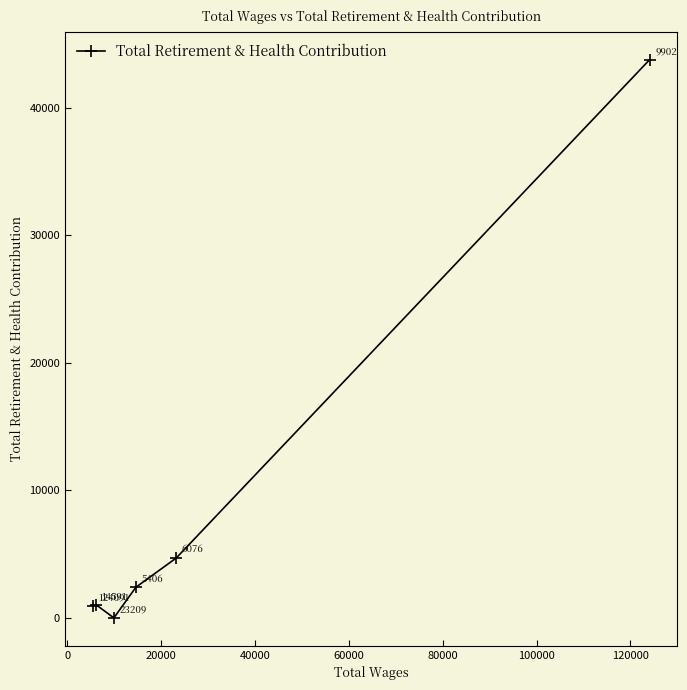

What is the value of the 1st point from the left?

924